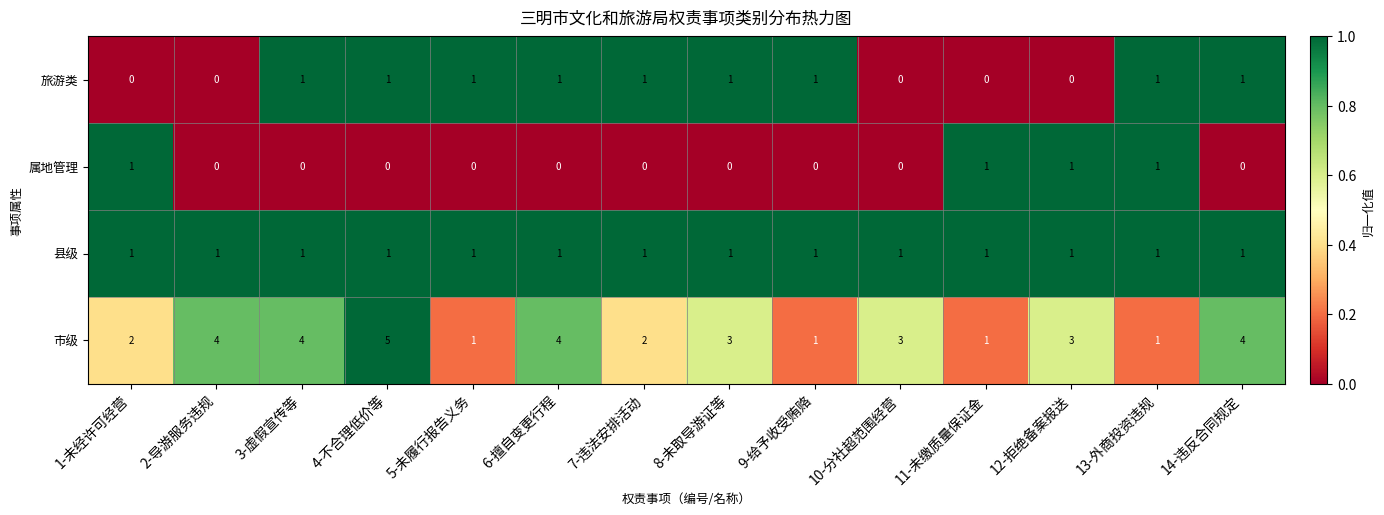

What is the total value across all series at 12-拒绝备案报送?

5